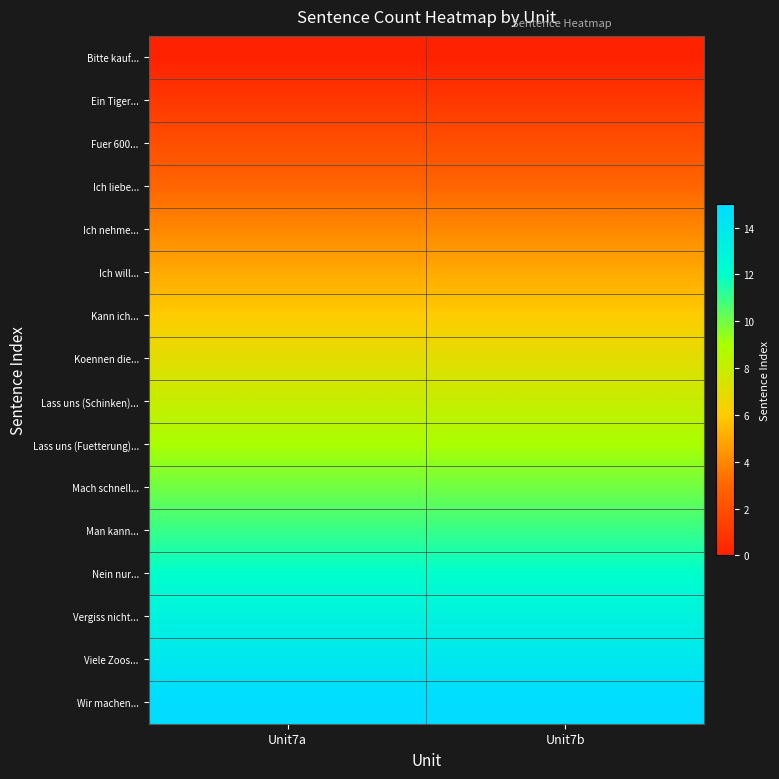

Reading left to right, transcribe all the data shown in this chart.

Bitte kauf...: Unit7a=0	Unit7b=0
Ein Tiger...: Unit7a=1	Unit7b=1
Fuer 600...: Unit7a=2	Unit7b=2
Ich liebe...: Unit7a=3	Unit7b=3
Ich nehme...: Unit7a=4	Unit7b=4
Ich will...: Unit7a=5	Unit7b=5
Kann ich...: Unit7a=6	Unit7b=6
Koennen die...: Unit7a=7	Unit7b=7
Lass uns (Schinken)...: Unit7a=8	Unit7b=8
Lass uns (Fuetterung)...: Unit7a=9	Unit7b=9
Mach schnell...: Unit7a=10	Unit7b=10
Man kann...: Unit7a=11	Unit7b=11
Nein nur...: Unit7a=12	Unit7b=12
Vergiss nicht...: Unit7a=13	Unit7b=13
Viele Zoos...: Unit7a=14	Unit7b=14
Wir machen...: Unit7a=15	Unit7b=15